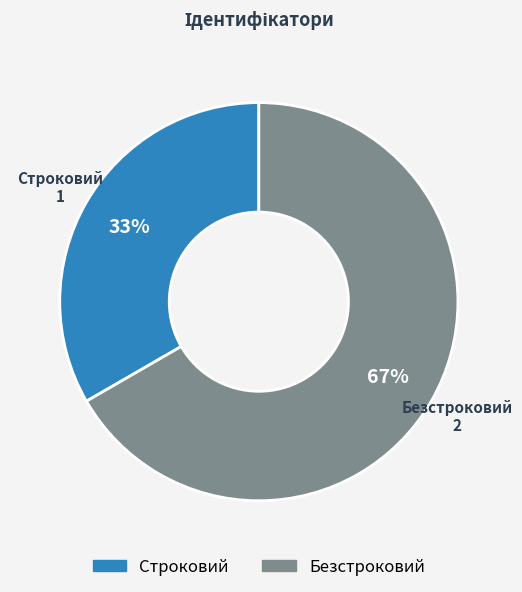

To the nearest percent, what is the average slice percentage?

50%